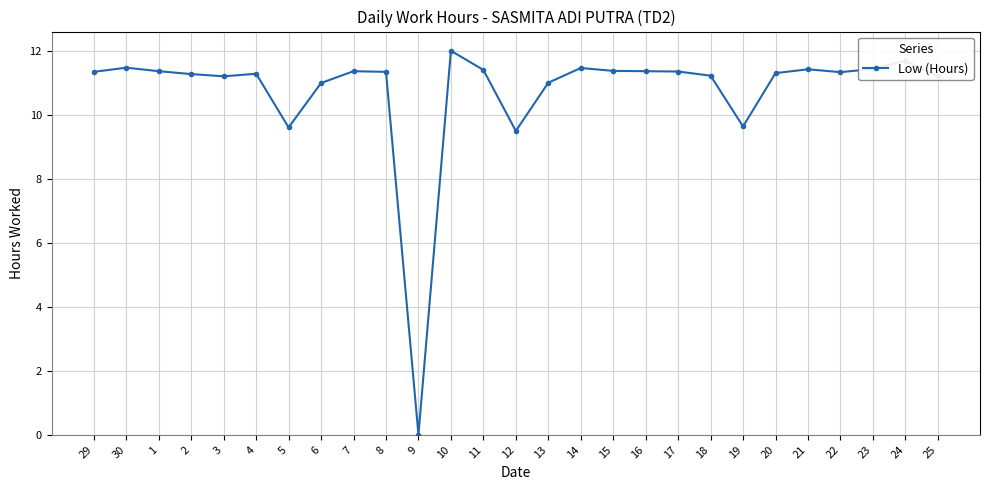

What is the approximate value at 2?

11.3